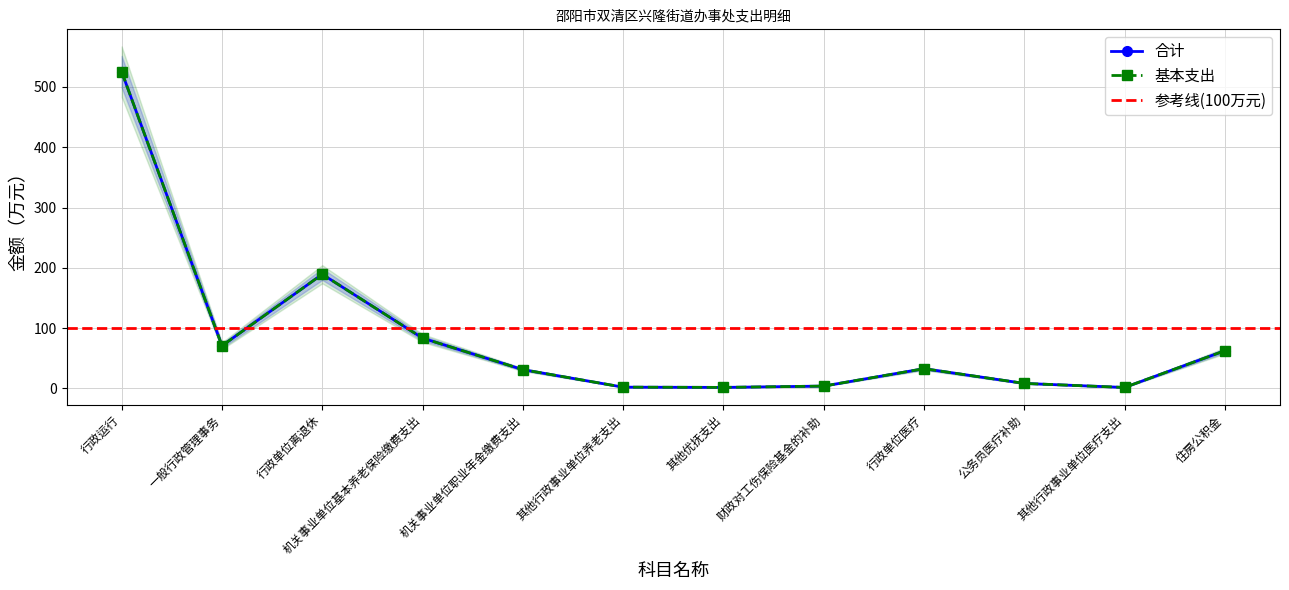

True or false: 基本支出 has more than 0 interior local peaks.

True